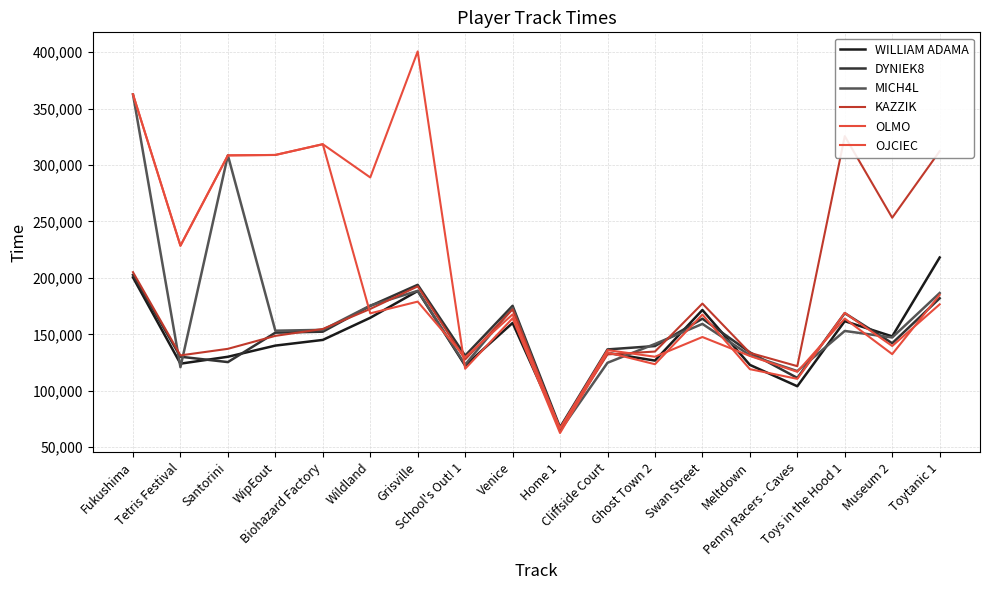

How many lines are shown in the chart?

6